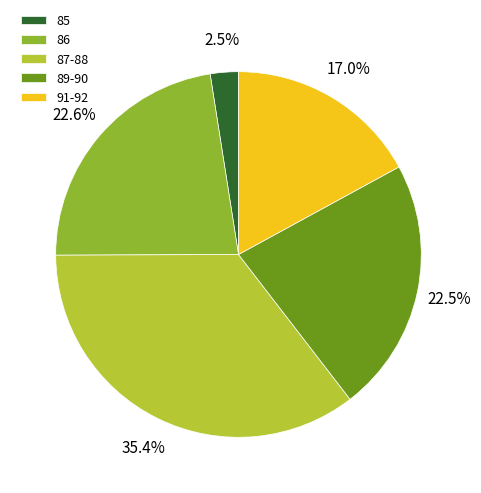

Is there a majority slice in this chart?

No